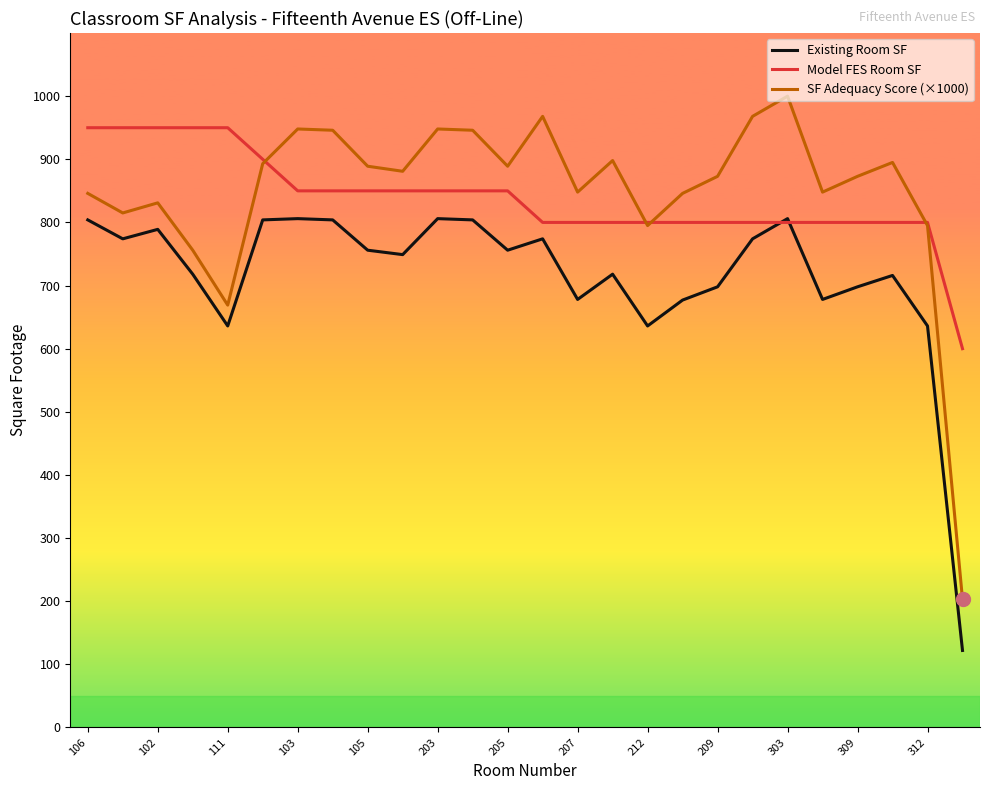

True or false: Existing Room SF and SF Adequacy Score (×1000) cross at least once.

False